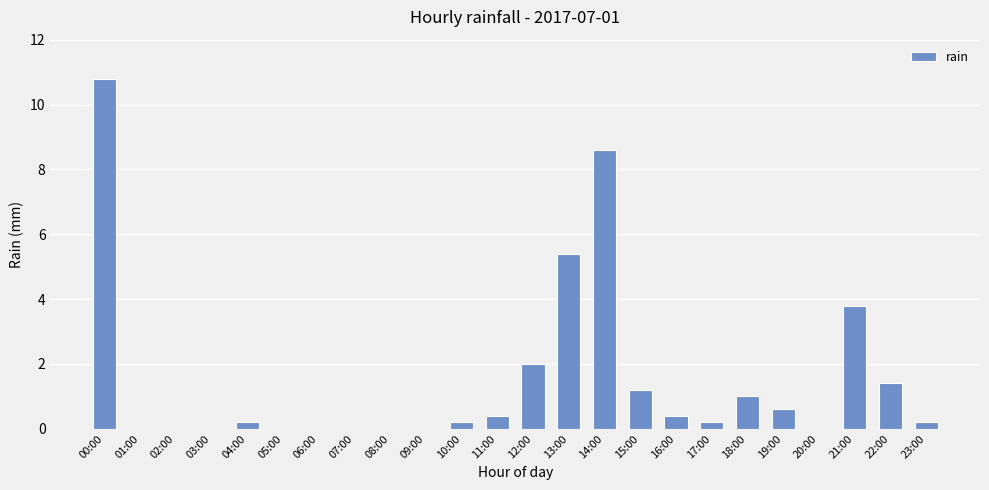

How many data points does each series have?

24